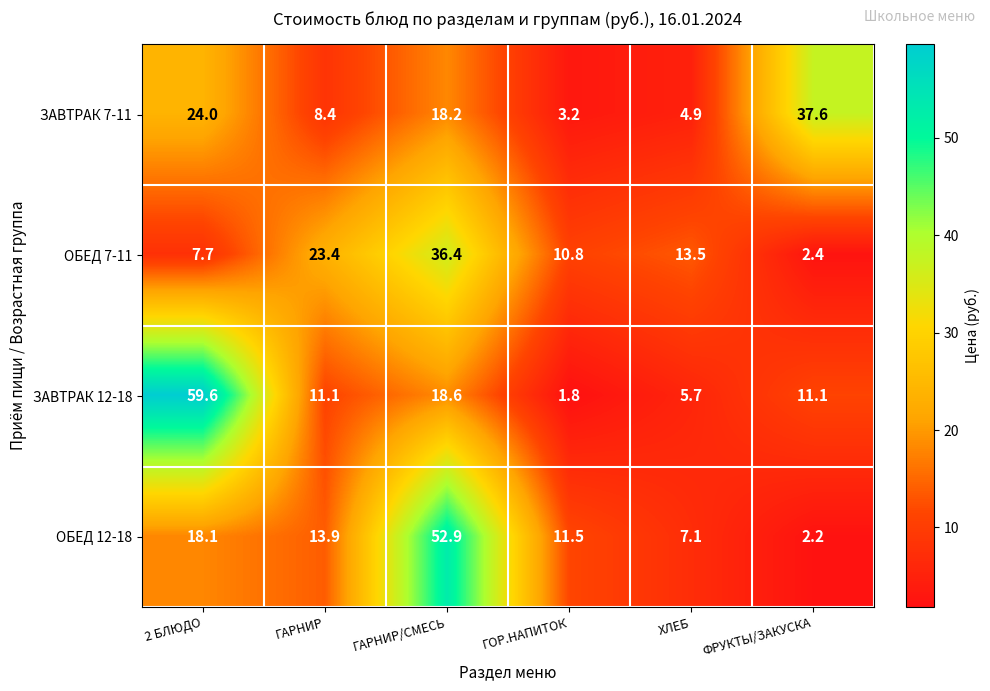

What is the minimum value shown in the chart?

1.8